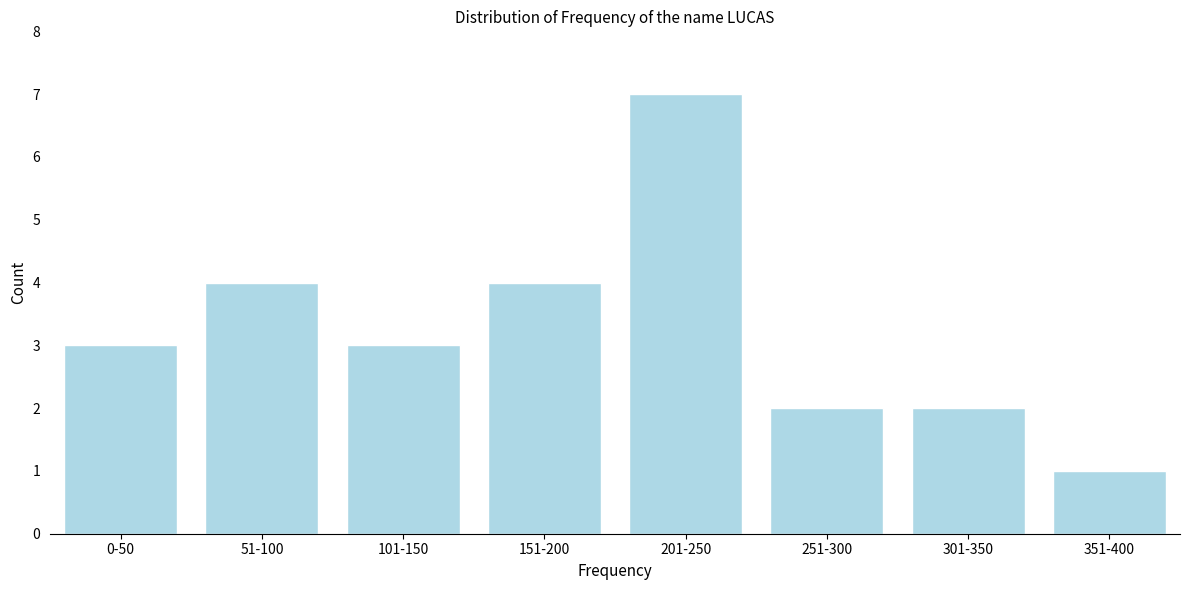

Reading left to right, extract all data points from this chart.

0-50=3	51-100=4	101-150=3	151-200=4	201-250=7	251-300=2	301-350=2	351-400=1